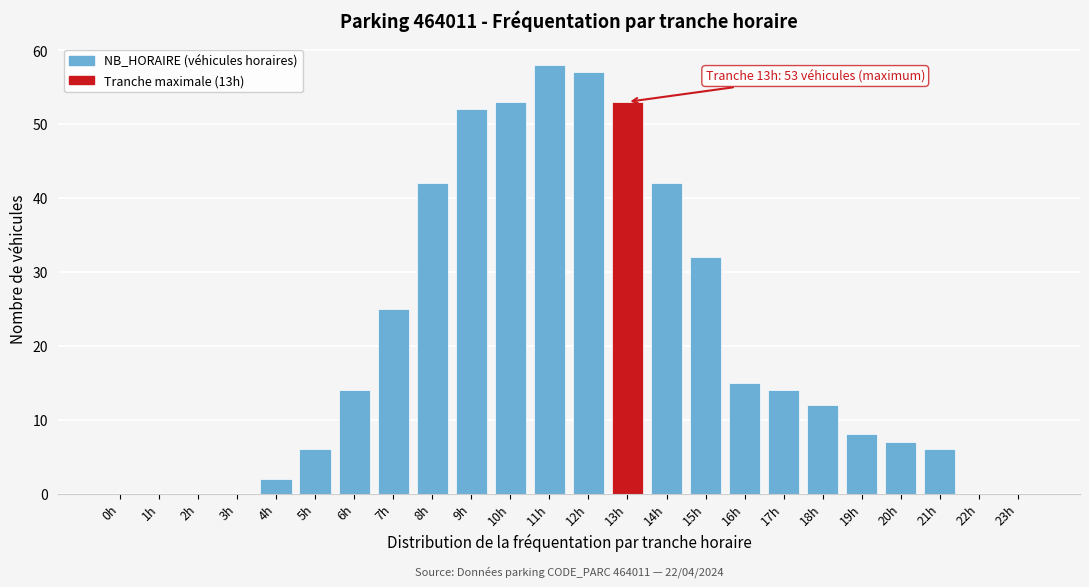

Reading left to right, list all the values displayed in this chart.

0h=0	1h=0	2h=0	3h=0	4h=2	5h=6	6h=14	7h=25	8h=42	9h=52	10h=53	11h=58	12h=57	13h=53	14h=42	15h=32	16h=15	17h=14	18h=12	19h=8	20h=7	21h=6	22h=0	23h=0